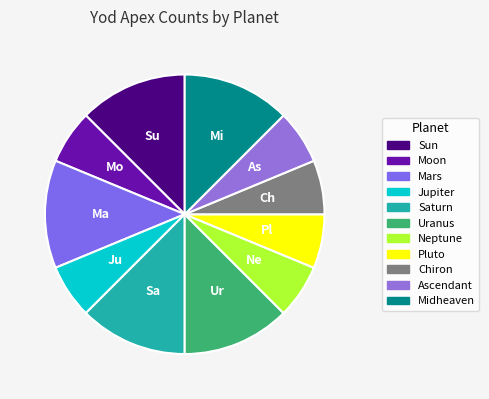

Between Neptune and Sun, which is larger?

Sun